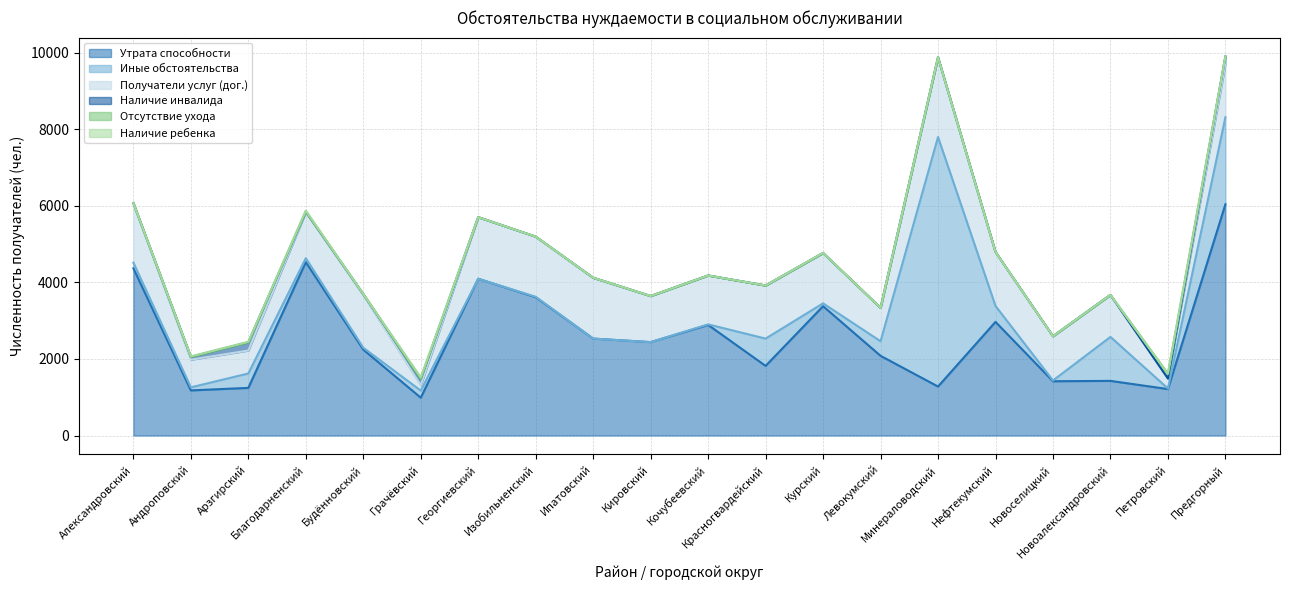

In Утрата способности, how many points are higher than both neighbors (excluding endpoints)?

6